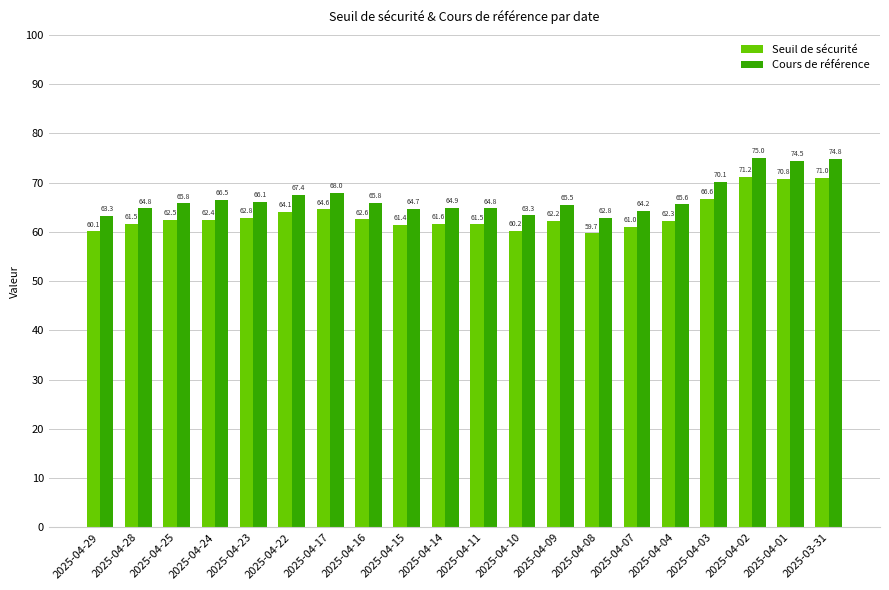

What is the smallest value displayed?

59.7